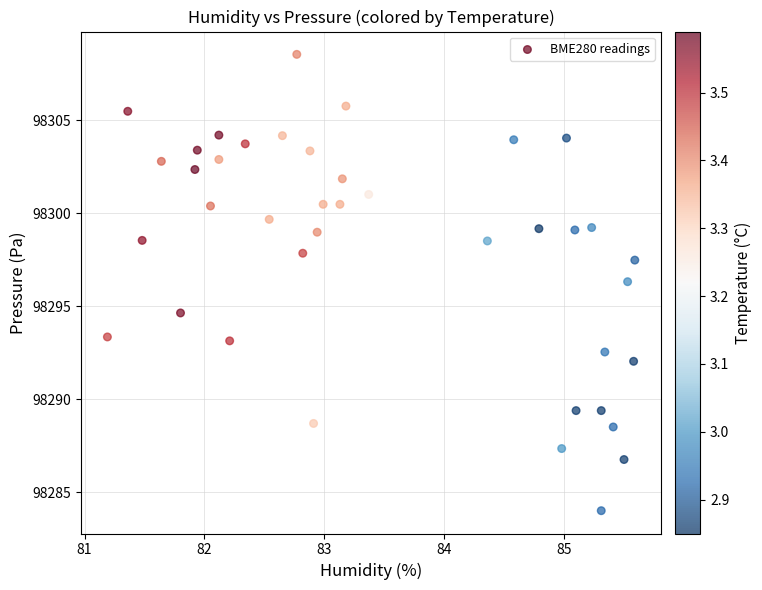

What Y value in the scatter plot is closest to 98296?

98296.3